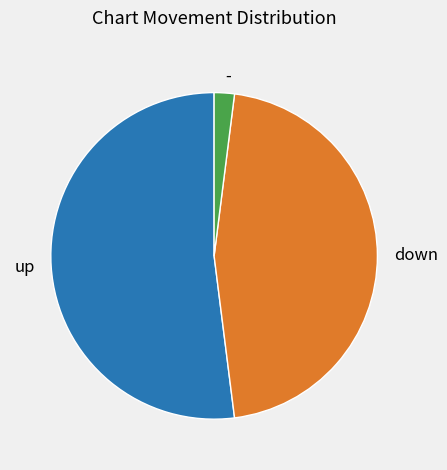

What is the smallest slice in the pie chart?

-